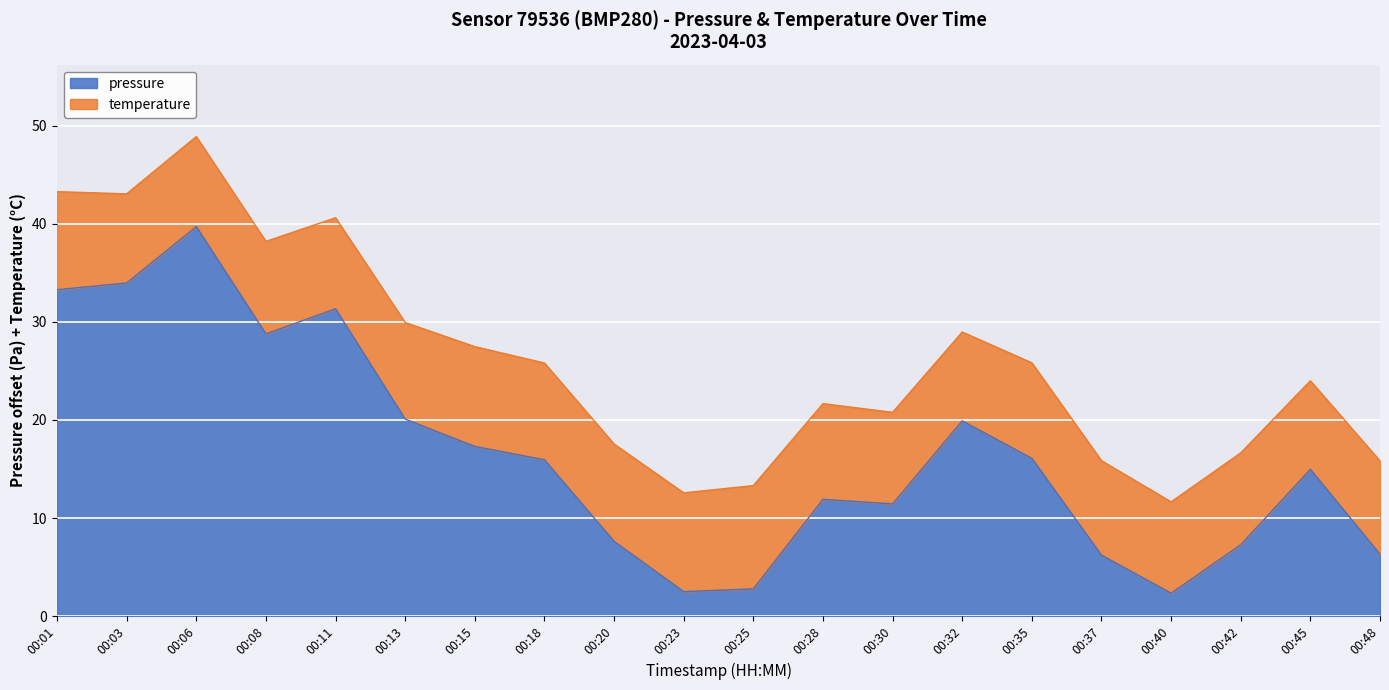

What is the maximum value shown in the chart?

39.7